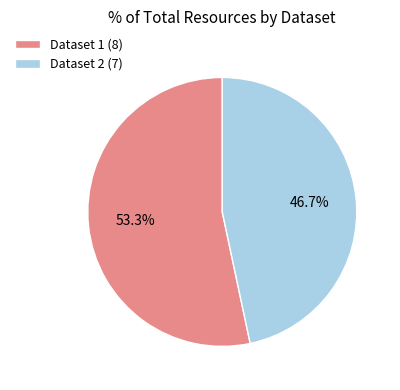

Is the sum of Dataset 2 (7) and Dataset 1 (8) greater than half?

Yes